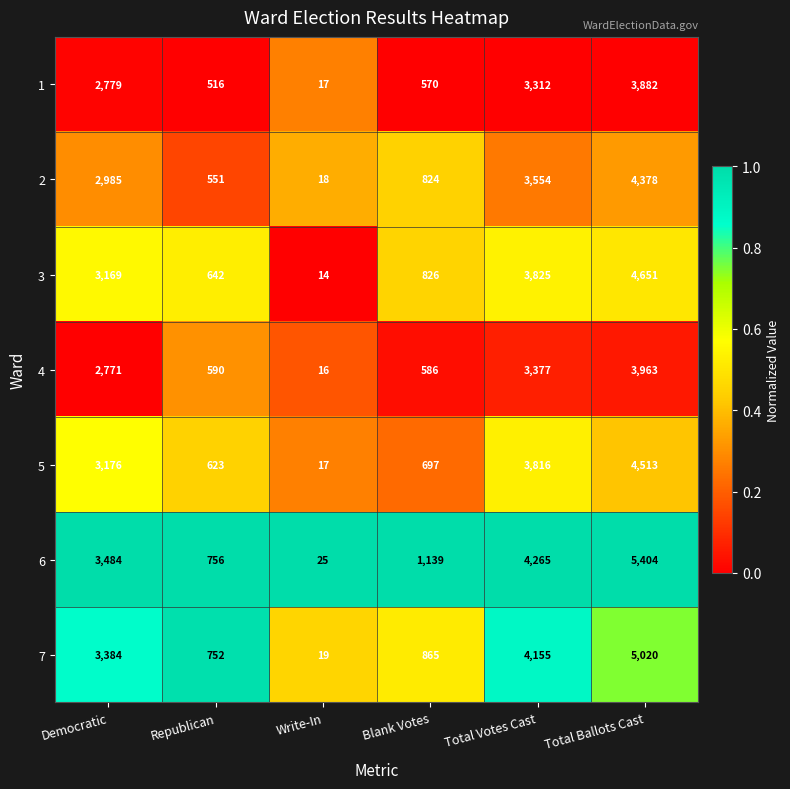

True or false: 5 has a value of 30 at Write-In.

False